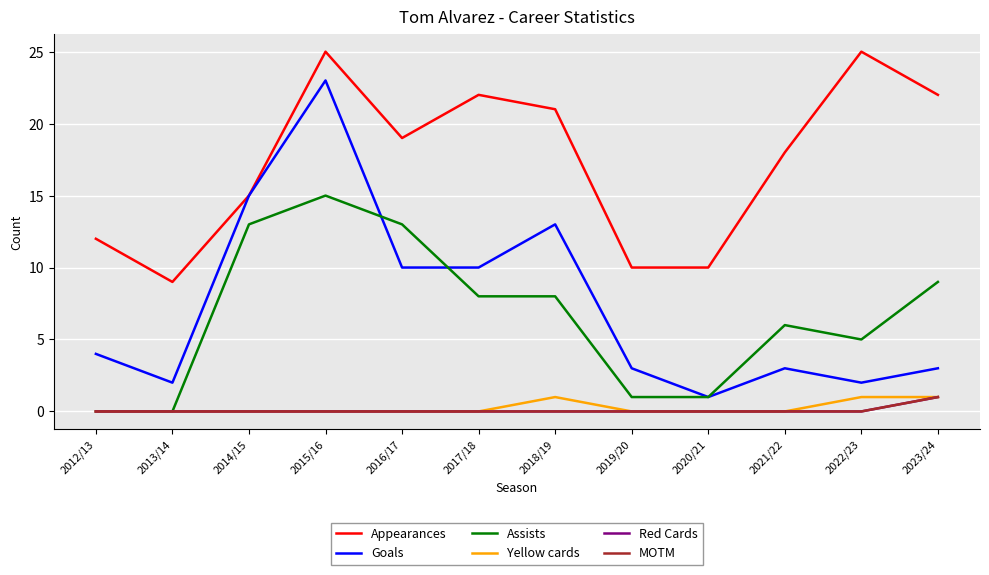

Reading left to right, list all the values displayed in this chart.

Appearances: 12	9	15	25	19	22	21	10	10	18	25	22
Goals: 4	2	15	23	10	10	13	3	1	3	2	3
Assists: 0	0	13	15	13	8	8	1	1	6	5	9
Yellow cards: 0	0	0	0	0	0	1	0	0	0	1	1
Red Cards: 0	0	0	0	0	0	0	0	0	0	0	1
MOTM: 0	0	0	0	0	0	0	0	0	0	0	1